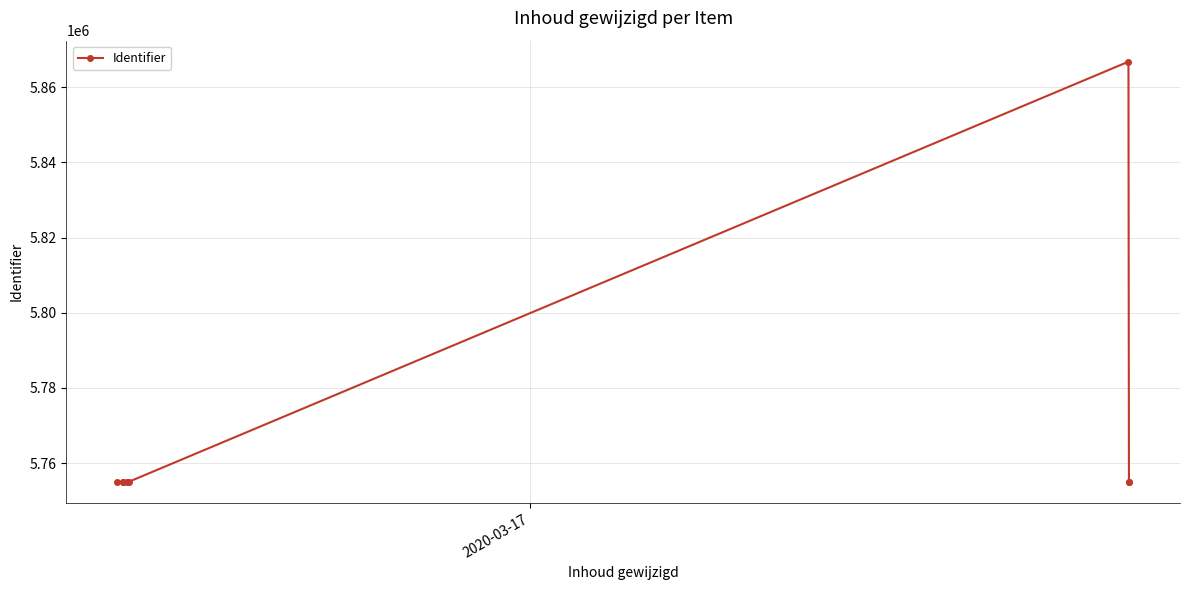

What is the greatest value displayed?

5866779